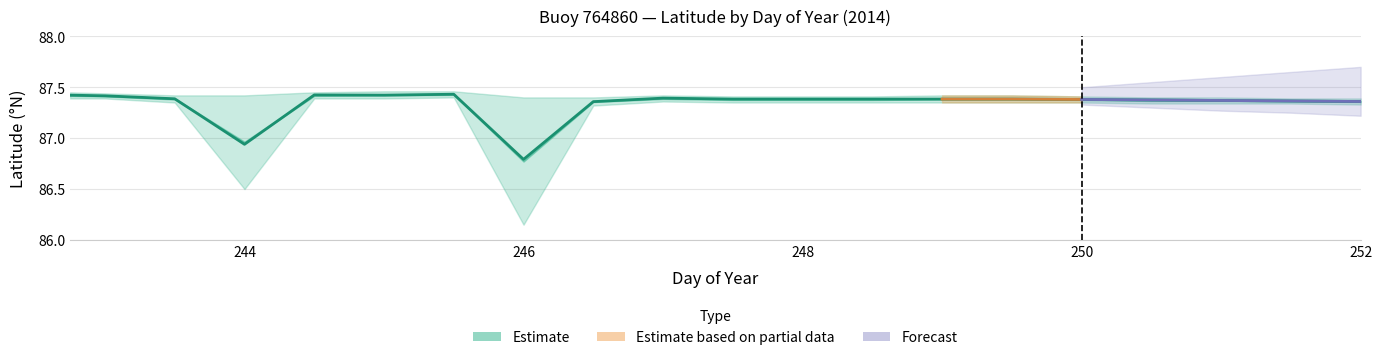

True or false: Lat_upper and Lon_lower cross at least once.

False